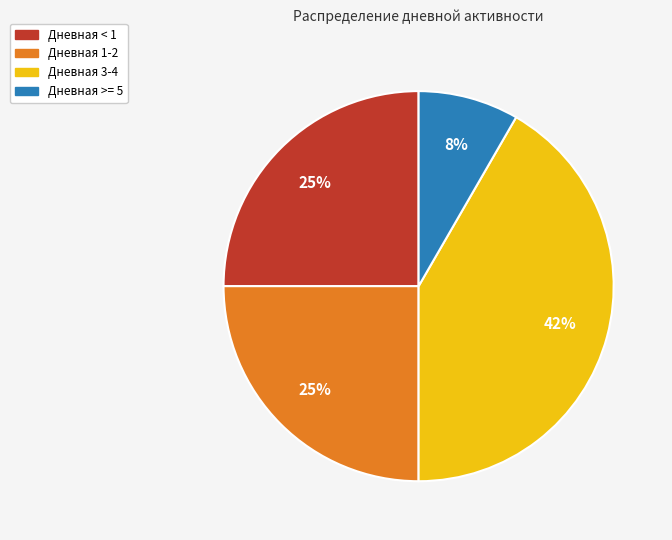

Combined, do Дневная >= 5 and Дневная < 1 account for over 50%?

No